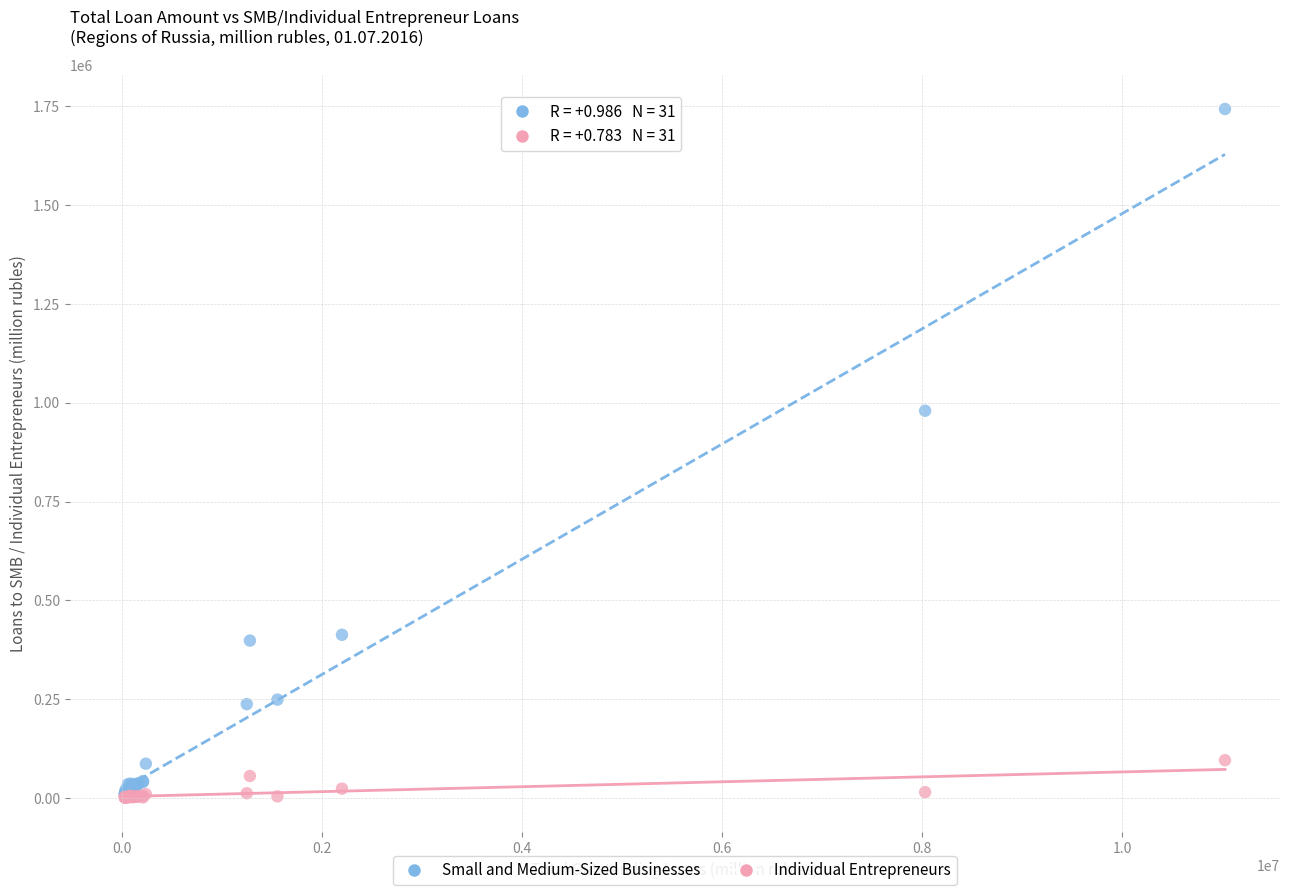

Which series has the widest spread of Y values?

Small and Medium-Sized Businesses